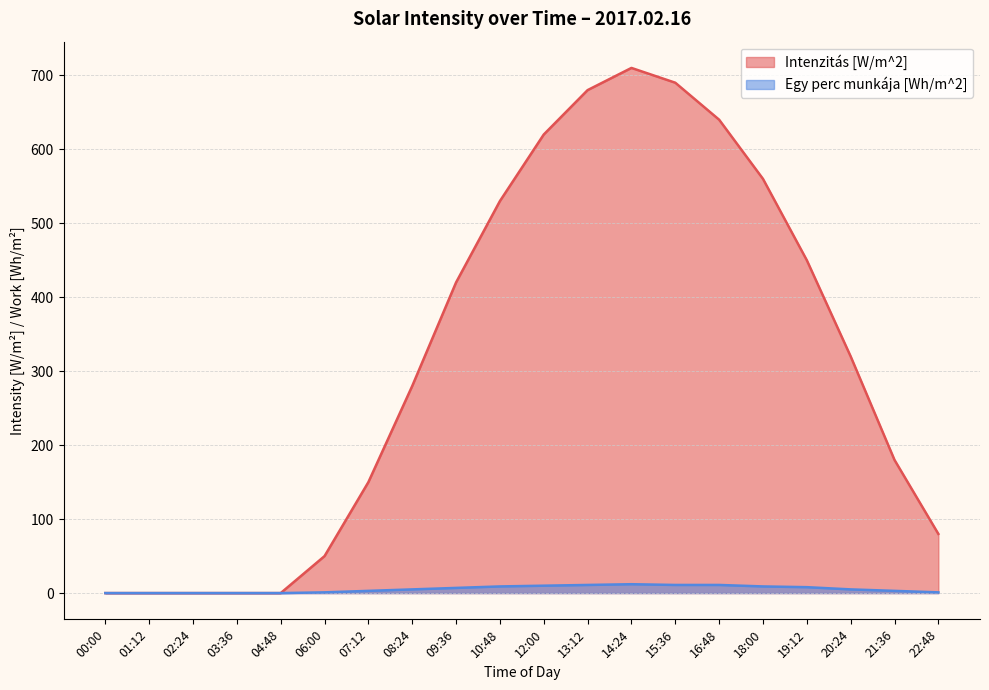

What is the label of the 16th point from the right?

04:48